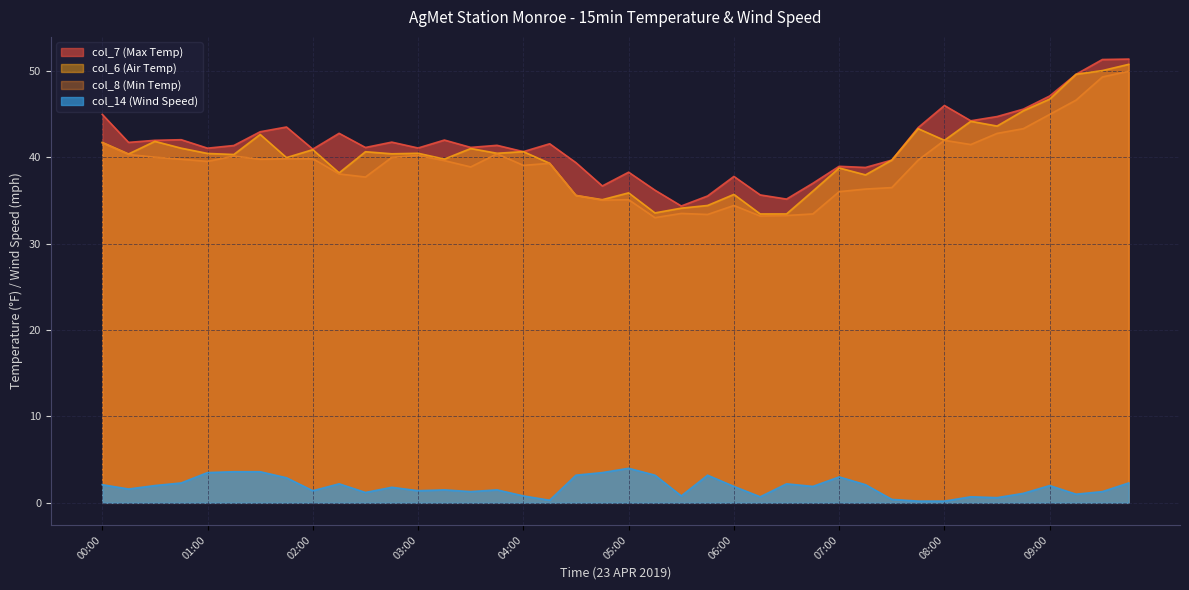

True or false: col_6 (Air Temp) has a value of 26.8 at 02:30.

False